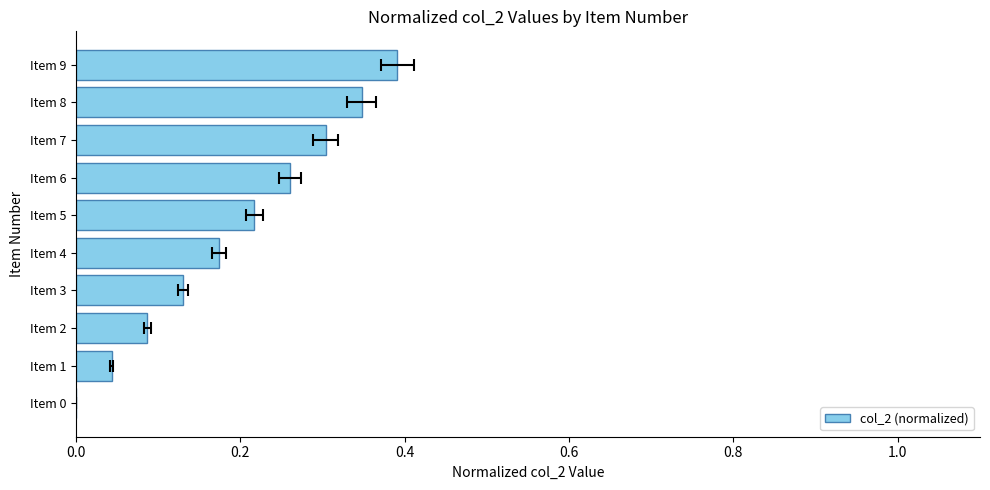

What position from the left is 0.0?

1